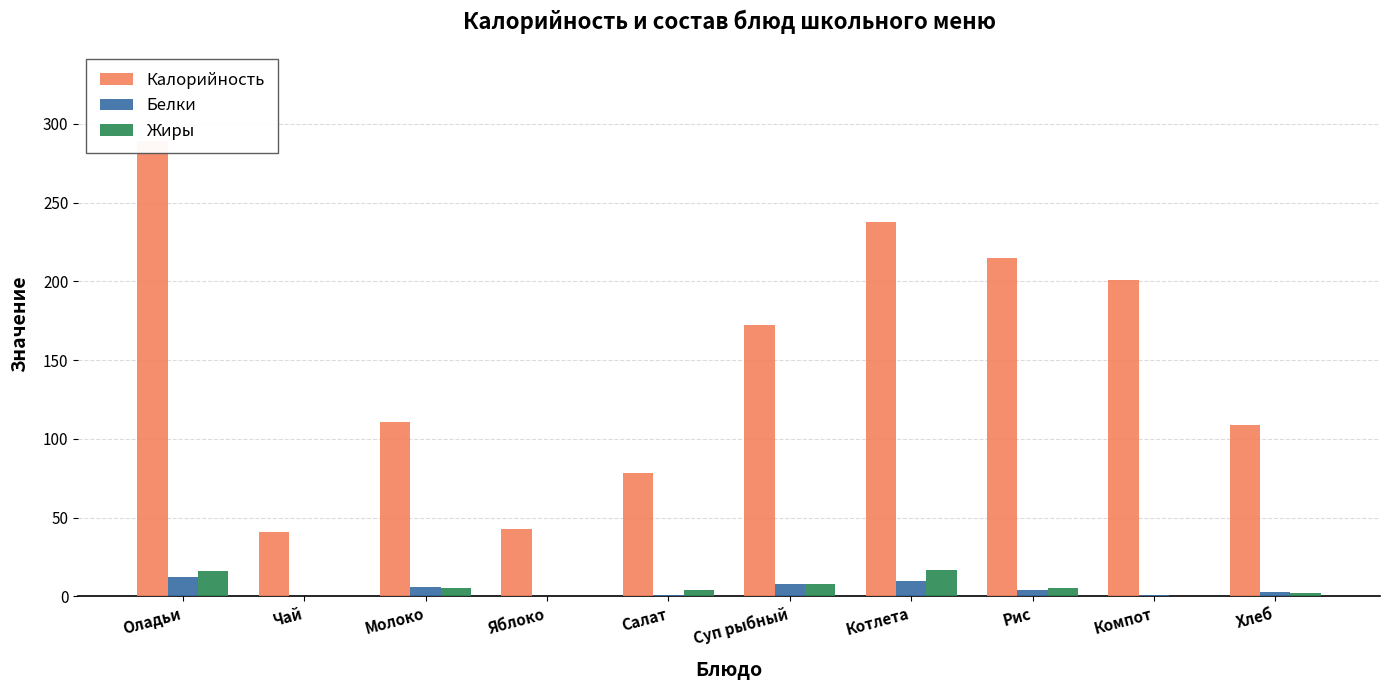

How many categories are shown in the chart?

10